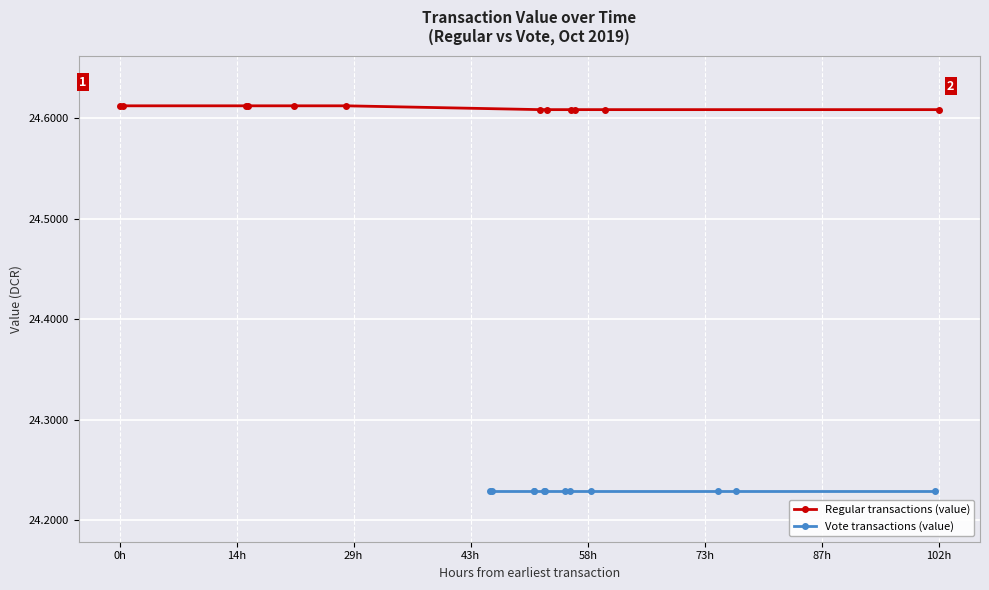

How many Regular transactions (value) values are between 24 and 25?

12